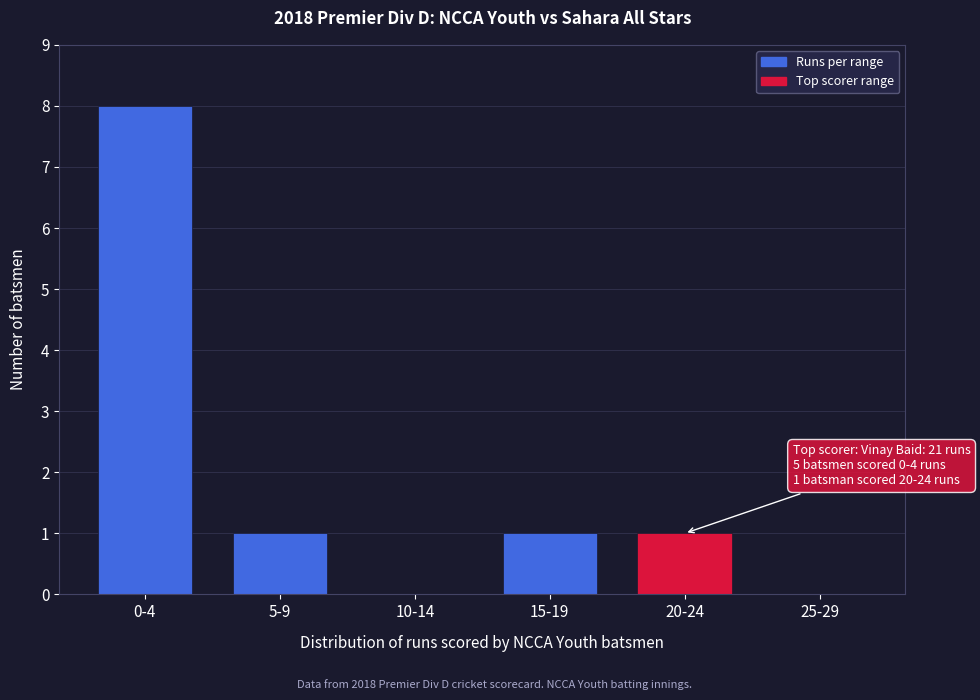

Reading right to left, extract all data points from this chart.

25-29=0	20-24=1	15-19=1	10-14=0	5-9=1	0-4=8